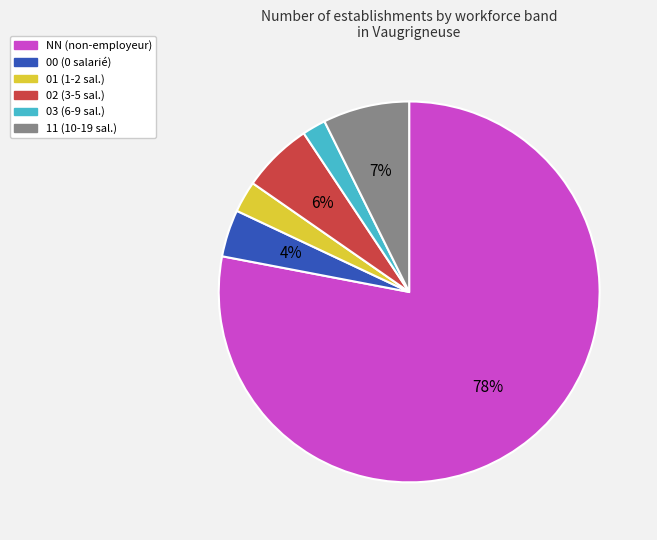

To the nearest percent, what is the combined percentage of 11 and 02?

13%